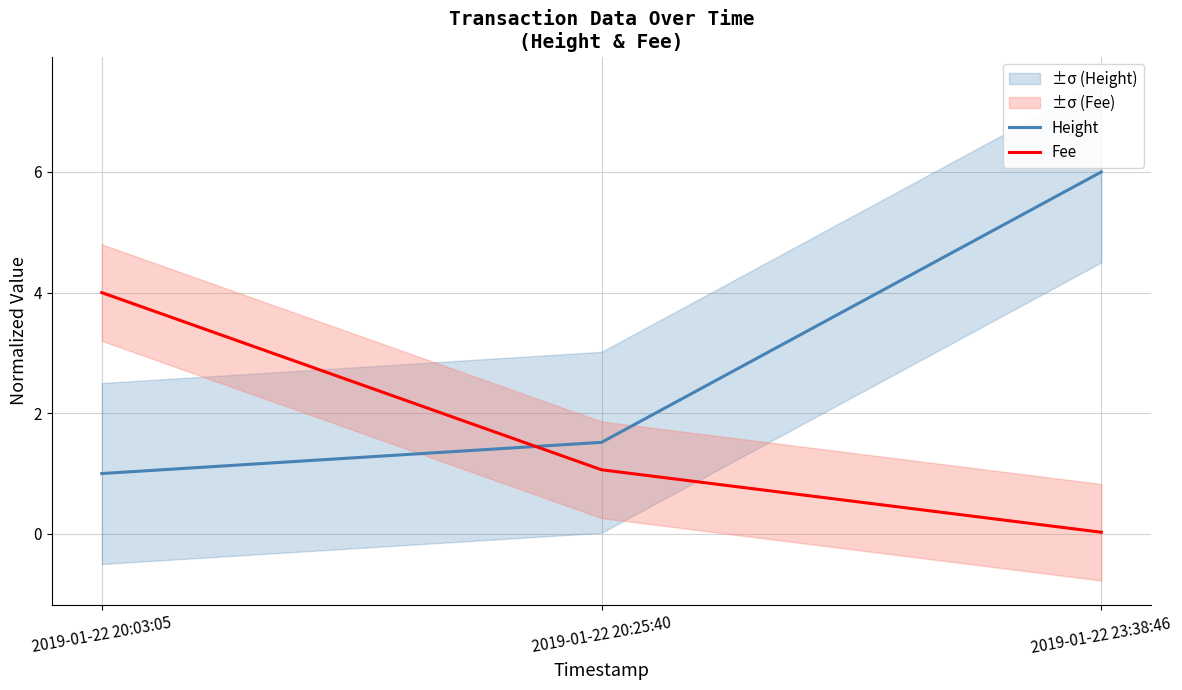

What is the difference between the maximum and minimum values in the Fee series?

4.0